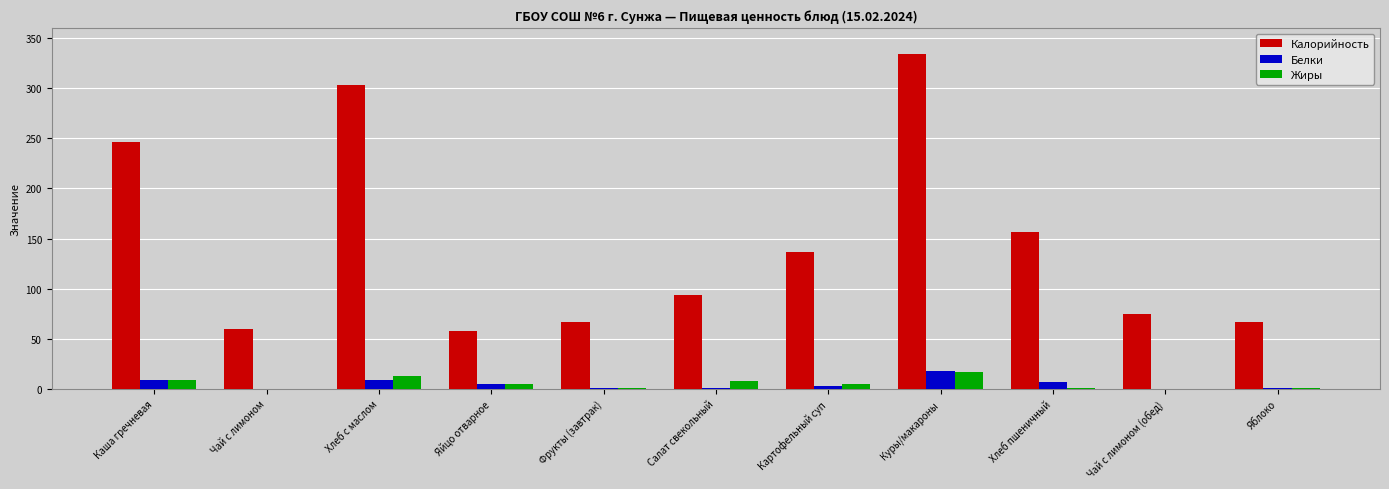

Are the bars horizontal?

No